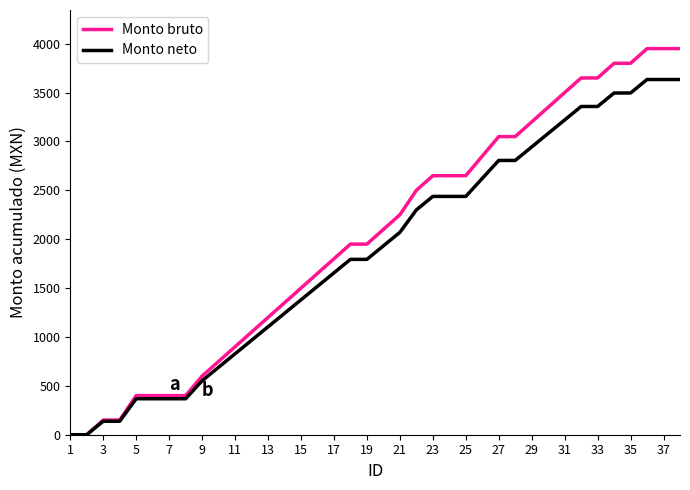

Does the chart have visible grid lines?

No